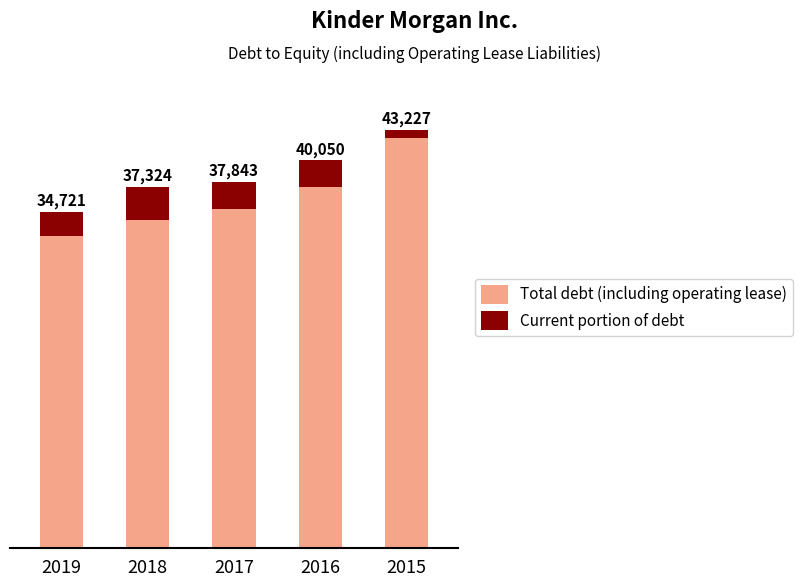

How many data points in Total debt (including operating lease) are above 37843?

2